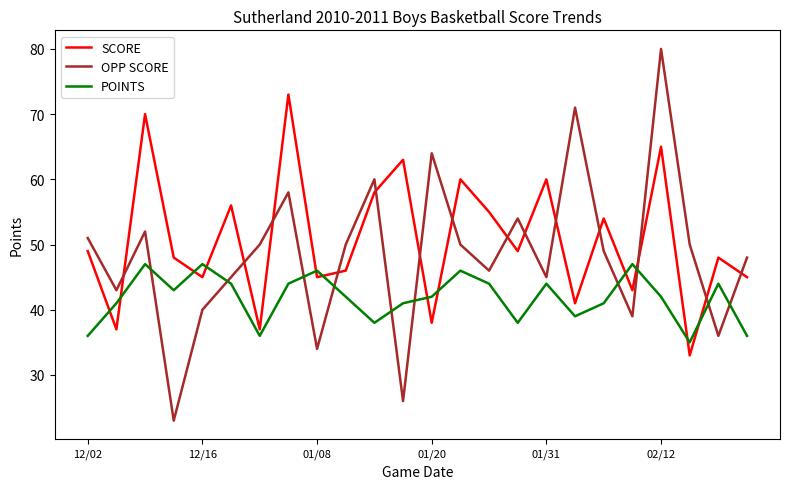

Which series has the largest range (max minus min)?

OPP SCORE